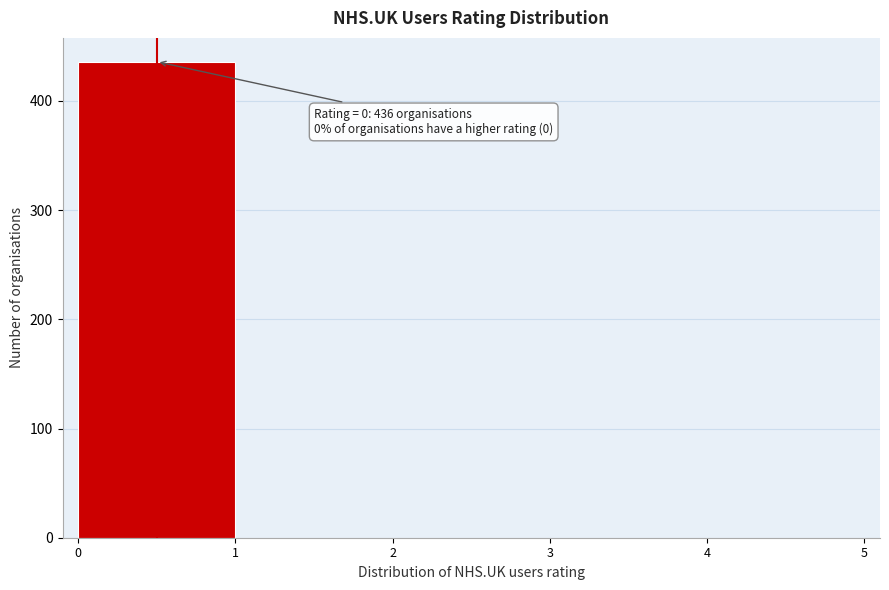

Over which range of the x-axis is the bar tallest?

0 to 1